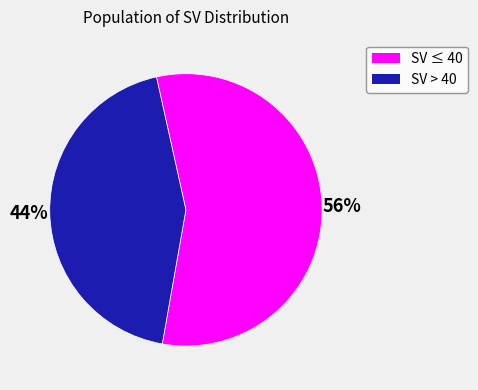

Does any single category account for the majority?

Yes